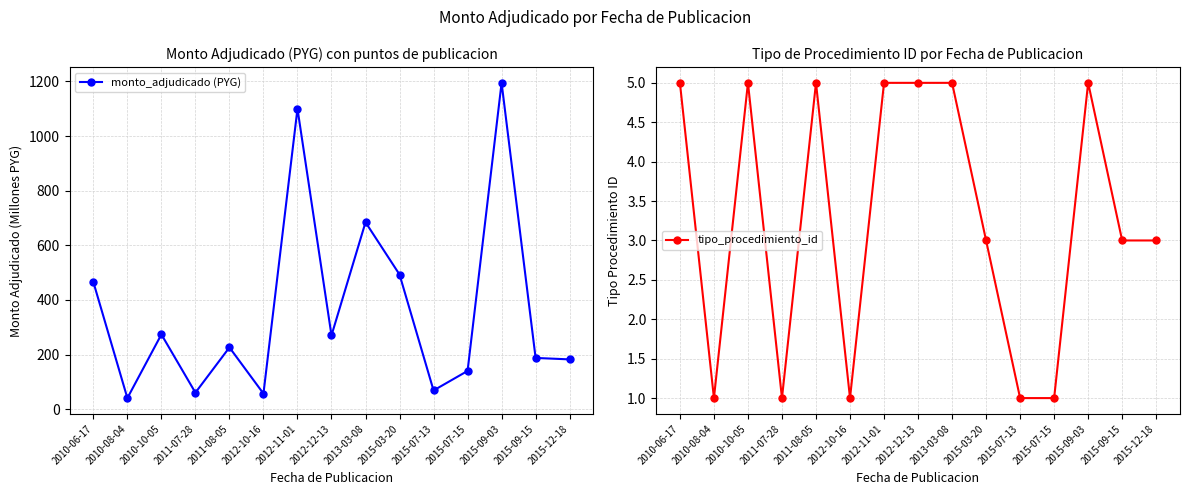

Is this an area chart (filled region under the line)?

No